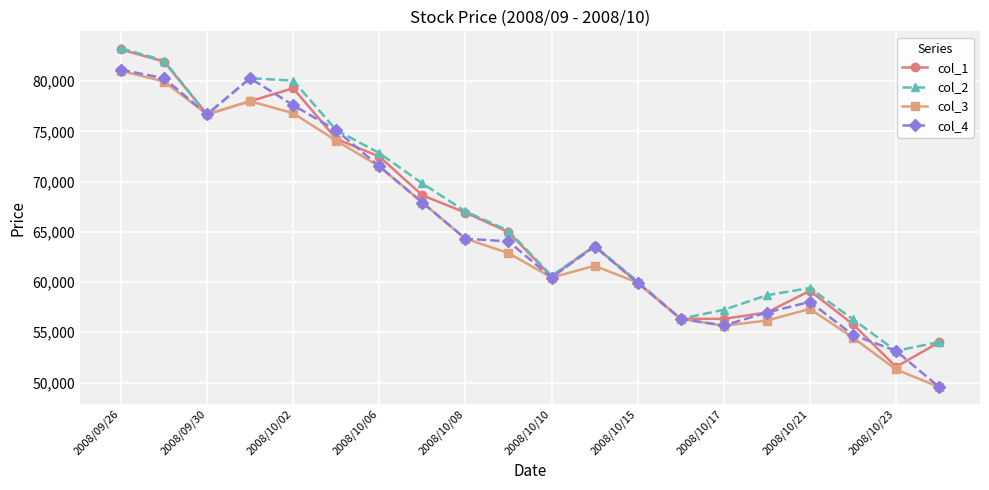

What is the value of the col_2 point at the 4th from the left?

80300